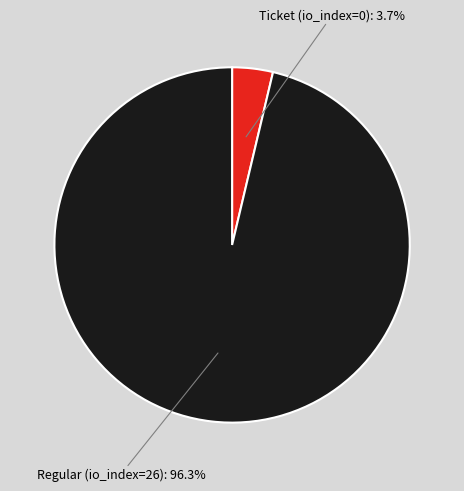

What portion of the pie excludes Ticket (io_index=0)?

96.3%